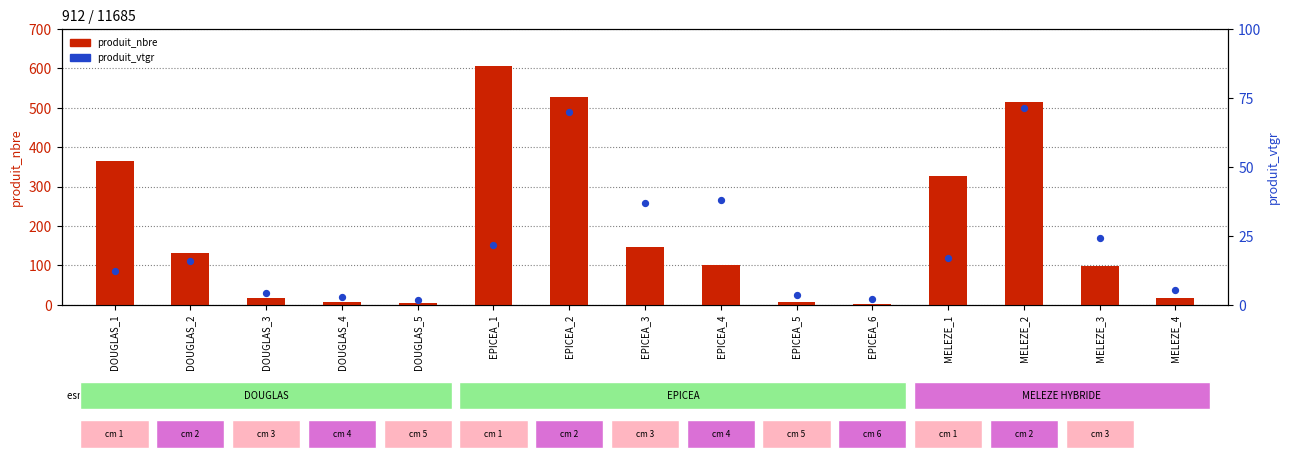

Which series has the largest Y range (max minus min)?

produit_nbre